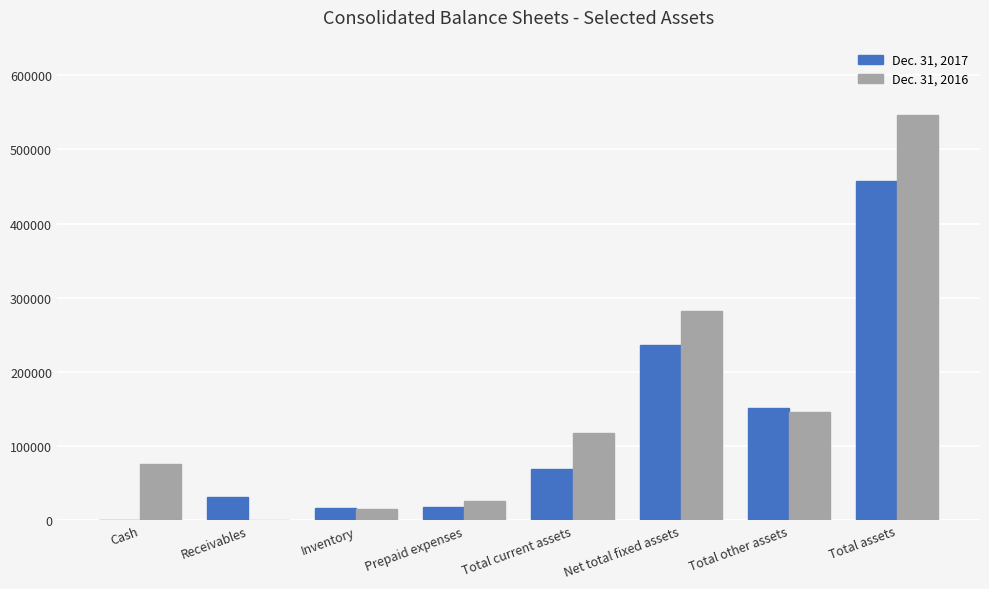

What is the sum of the Dec. 31, 2017 values at Cash and Total current assets?

69889